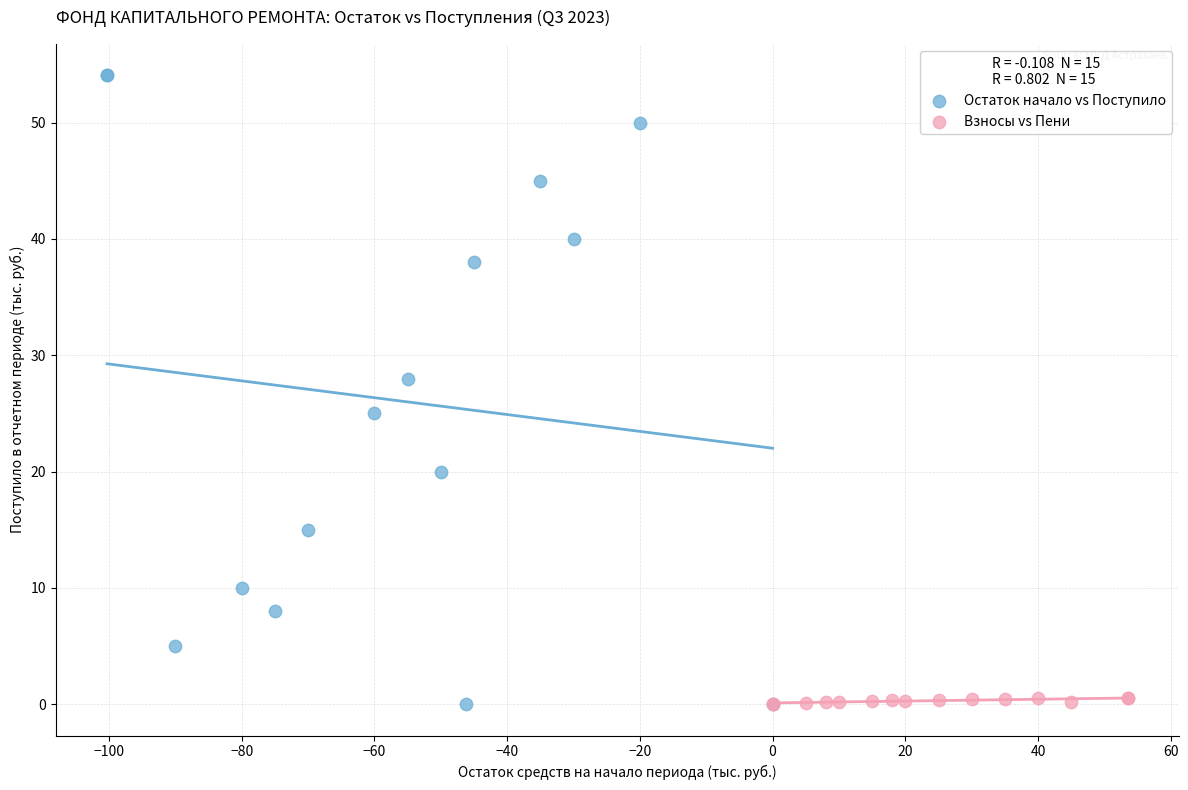

Which series has the largest Y range (max minus min)?

Остаток начало vs Поступило